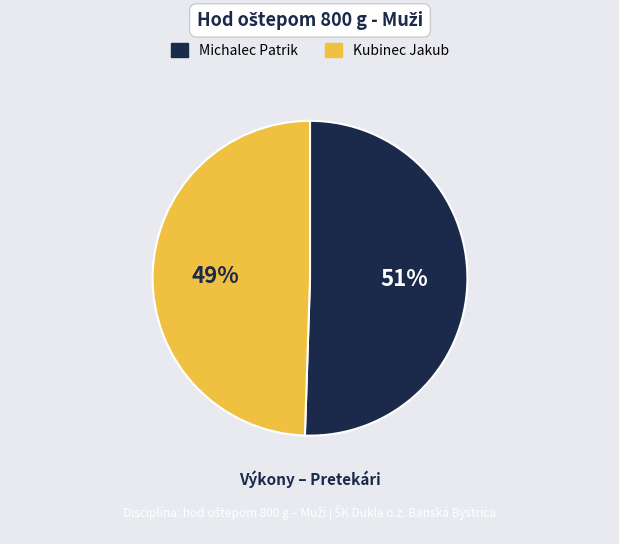

The Kubinec Jakub slice represents 49% of the pie. True or false?

True